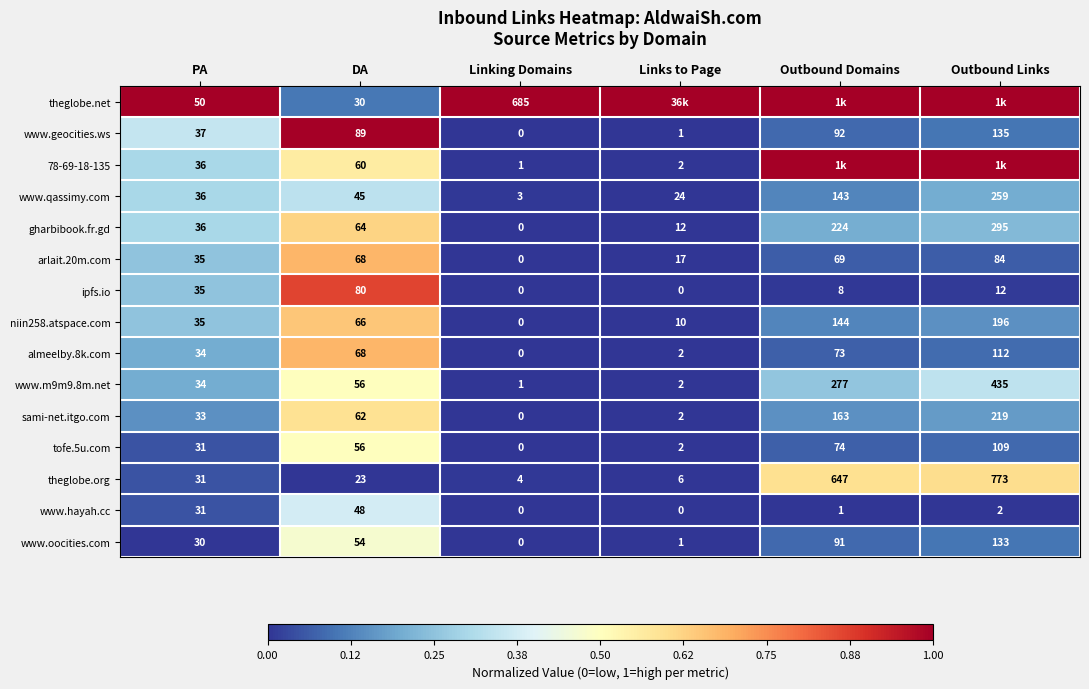

Which series changed the most between PA and DA?

www.geocities.ws